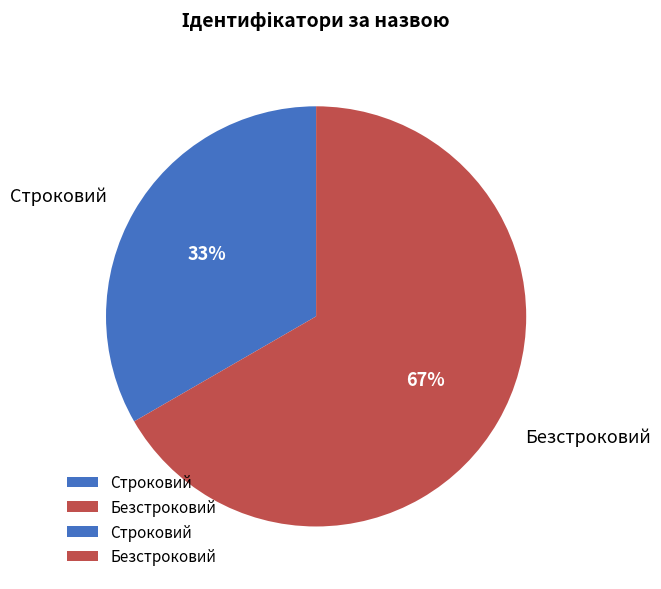

Between Строковий and Безстроковий, which is larger?

Безстроковий